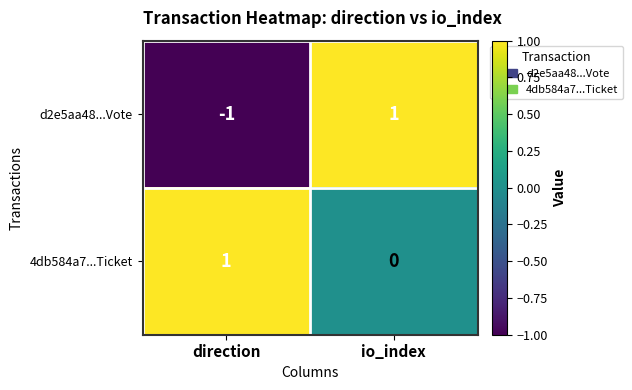

The 4db584a7...Ticket series shows 1 at direction. True or false?

True